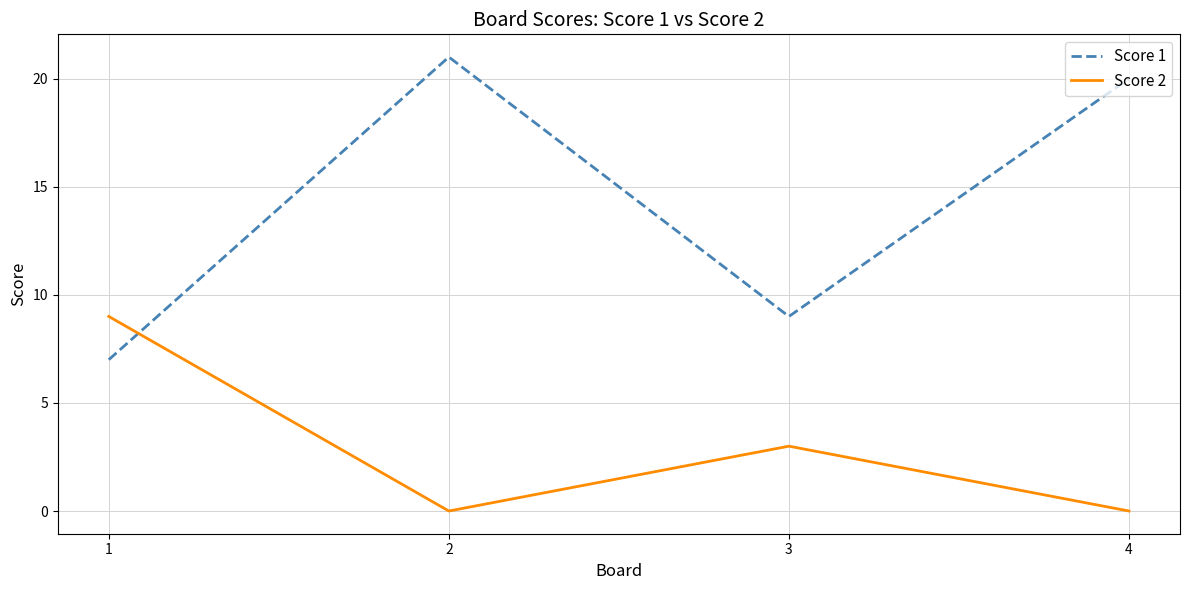

Count the number of categories in the chart.

4